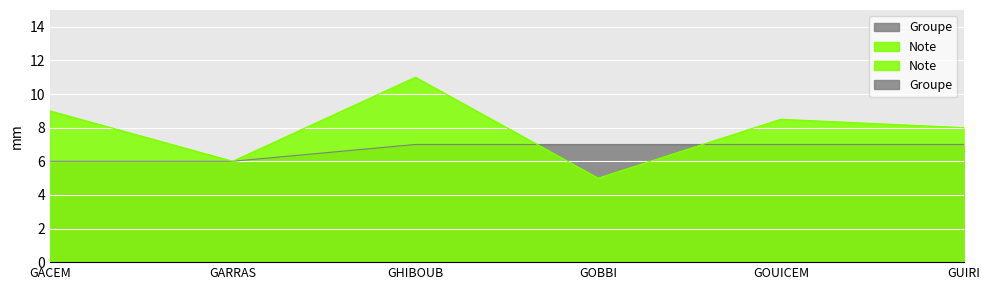

The value of Note at GOBBI is 3.3. True or false?

False